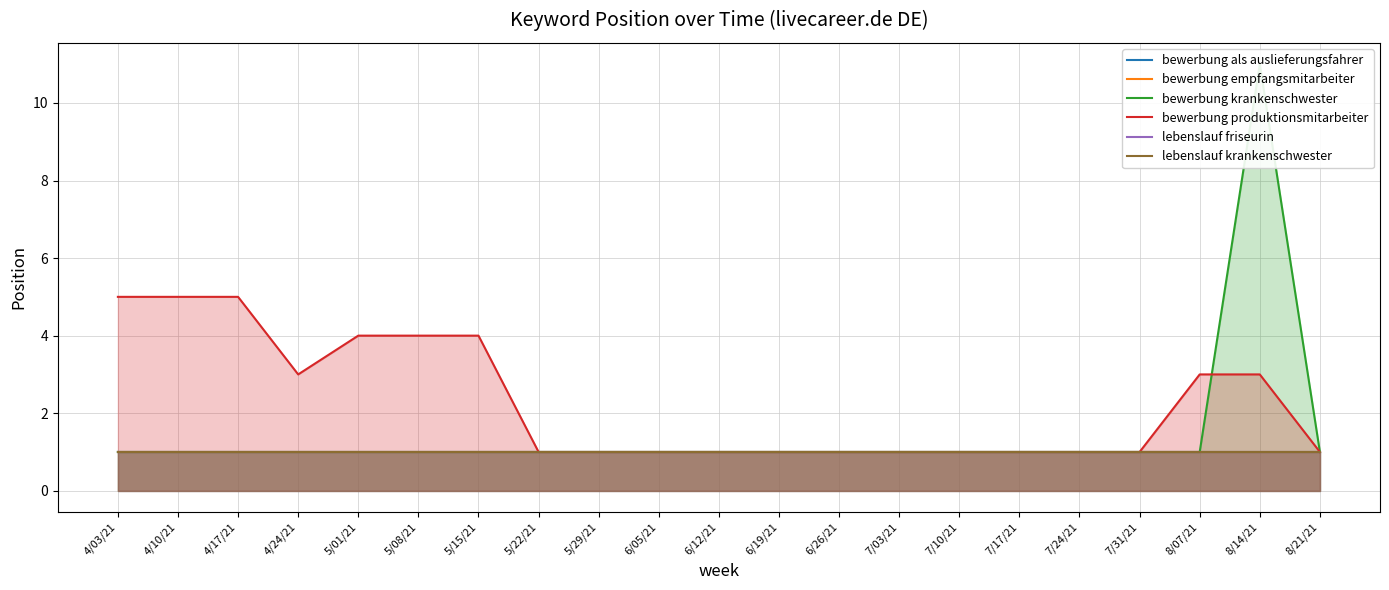

True or false: bewerbung krankenschwester has a value of 2 at 6/05/21.

False